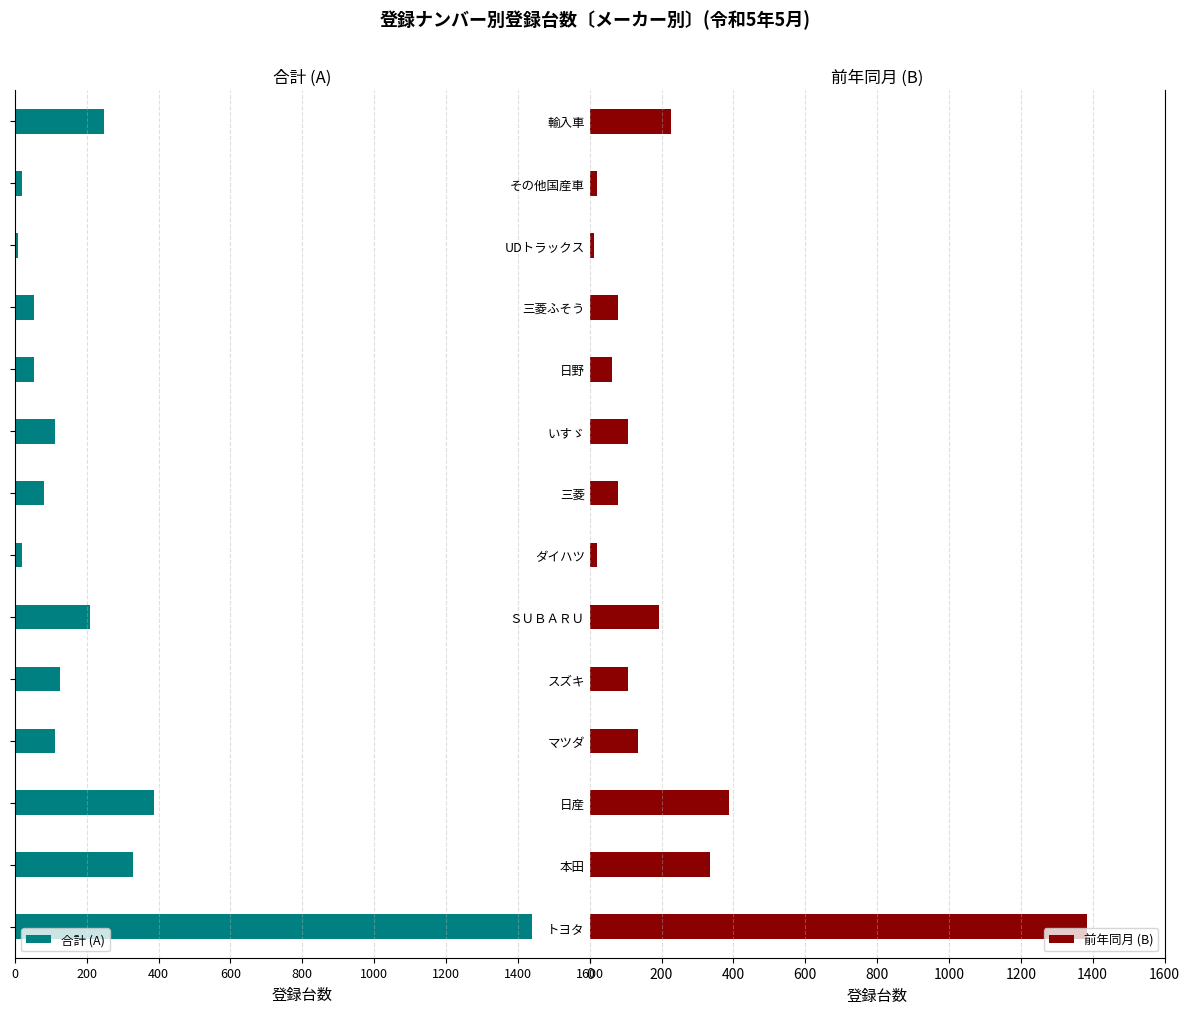

What are all the series names shown in the legend?

合計 (A), 前年同月 (B)